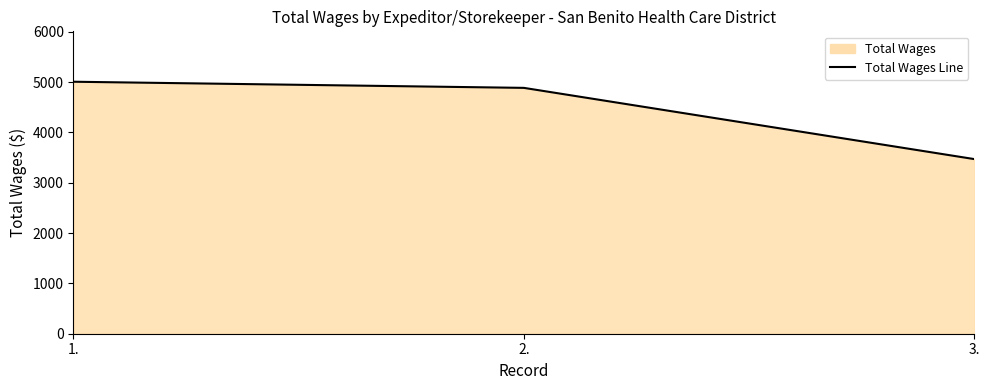

What is the sum of all values?

13362